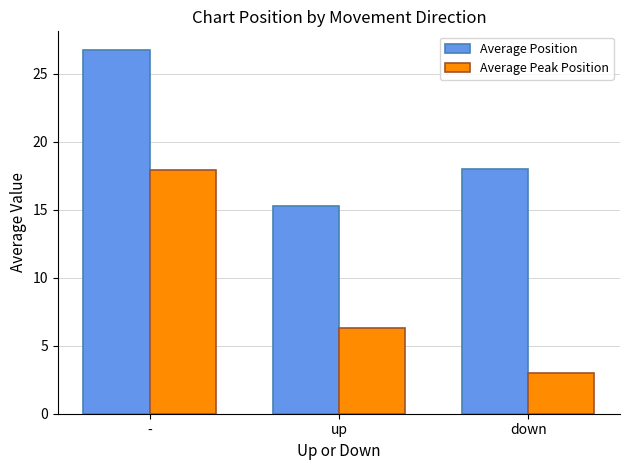

How many data points in Average Position are less than 18?

1